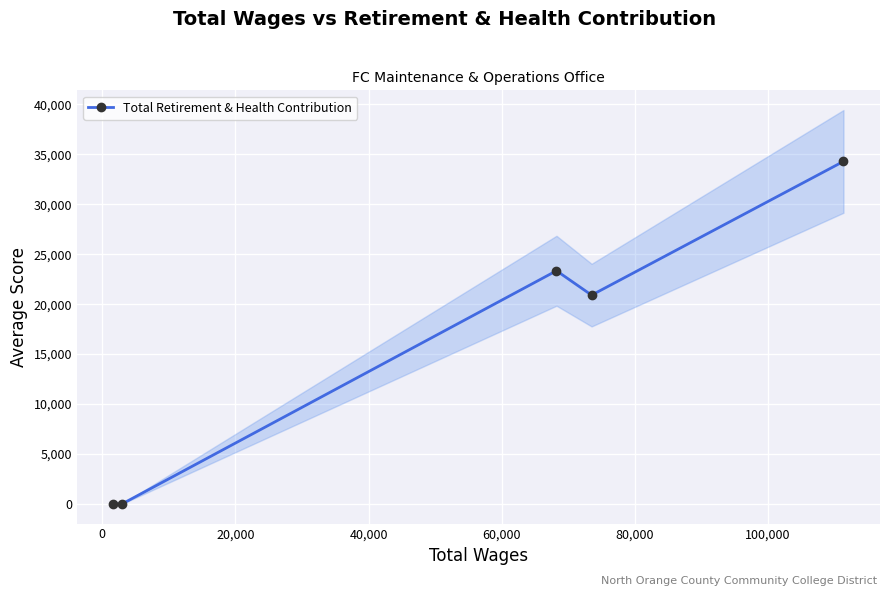

Reading right to left, transcribe all the data shown in this chart.

34301	20908	23349	0	0